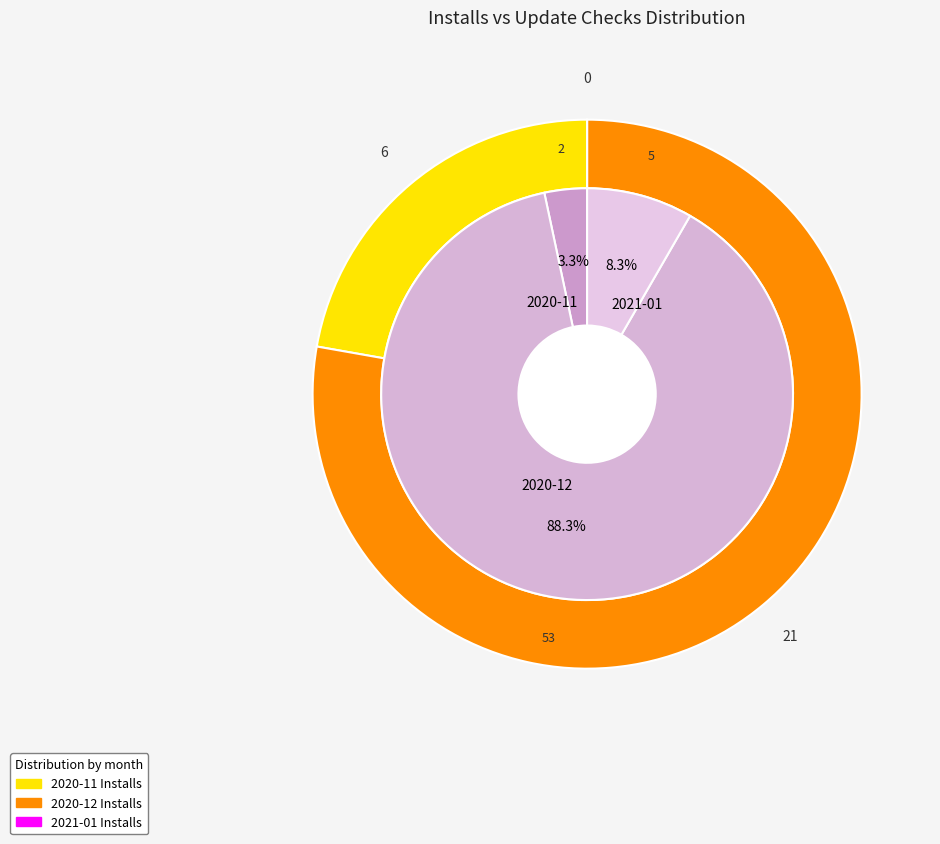

The 34 slice represents 21% of the pie. True or false?

False